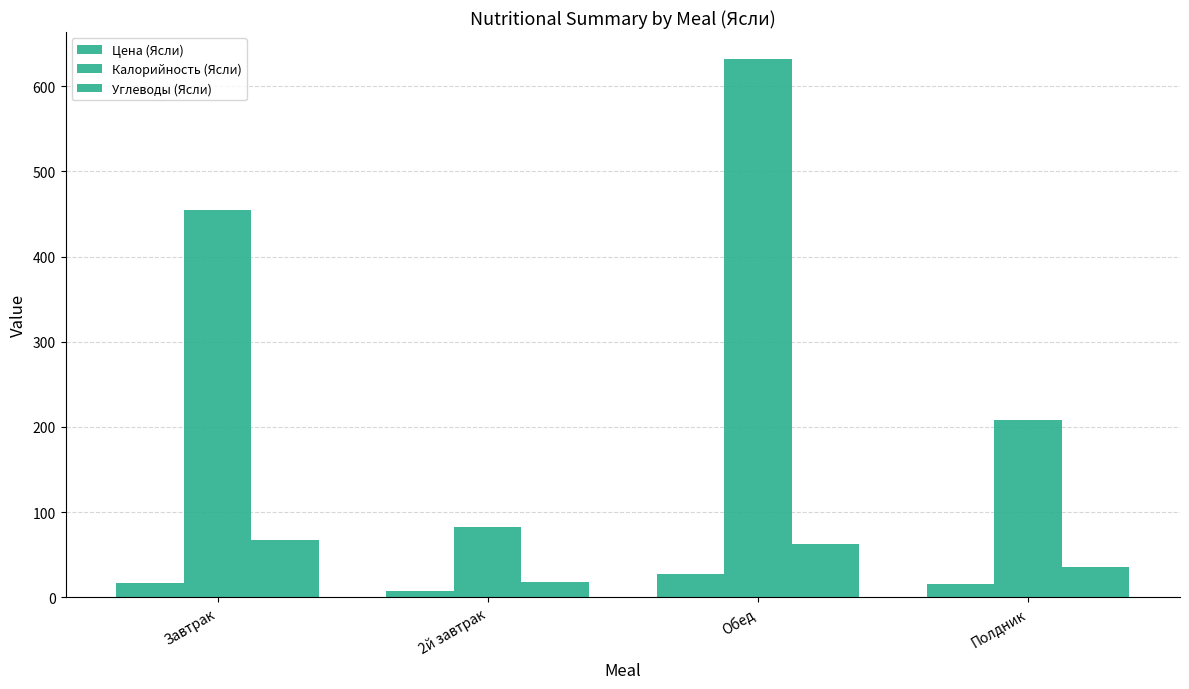

Between Обед and Полдник, which series saw the biggest shift?

Калорийность (Ясли)